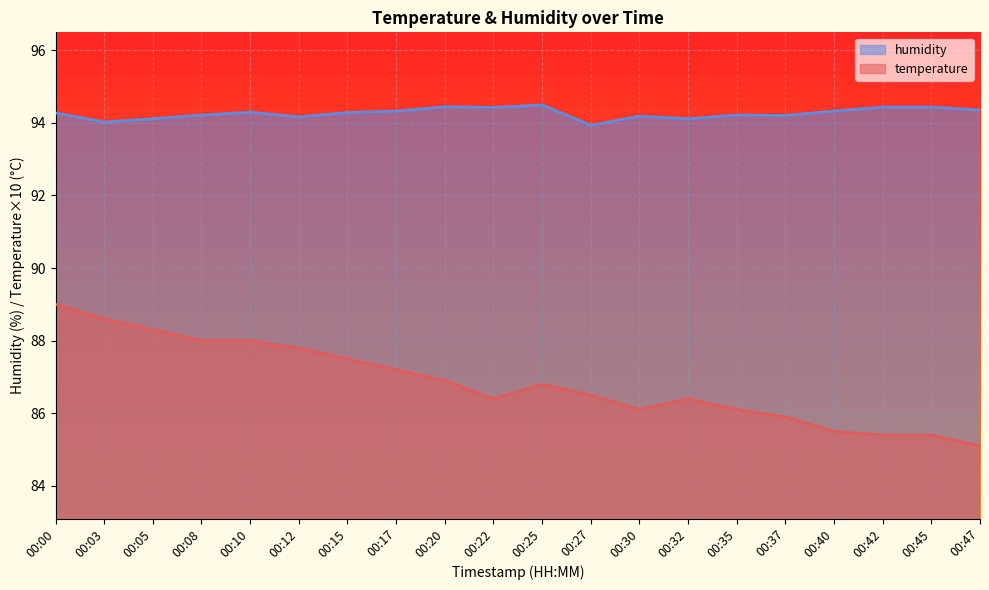

True or false: humidity and temperature intersect in this chart.

False